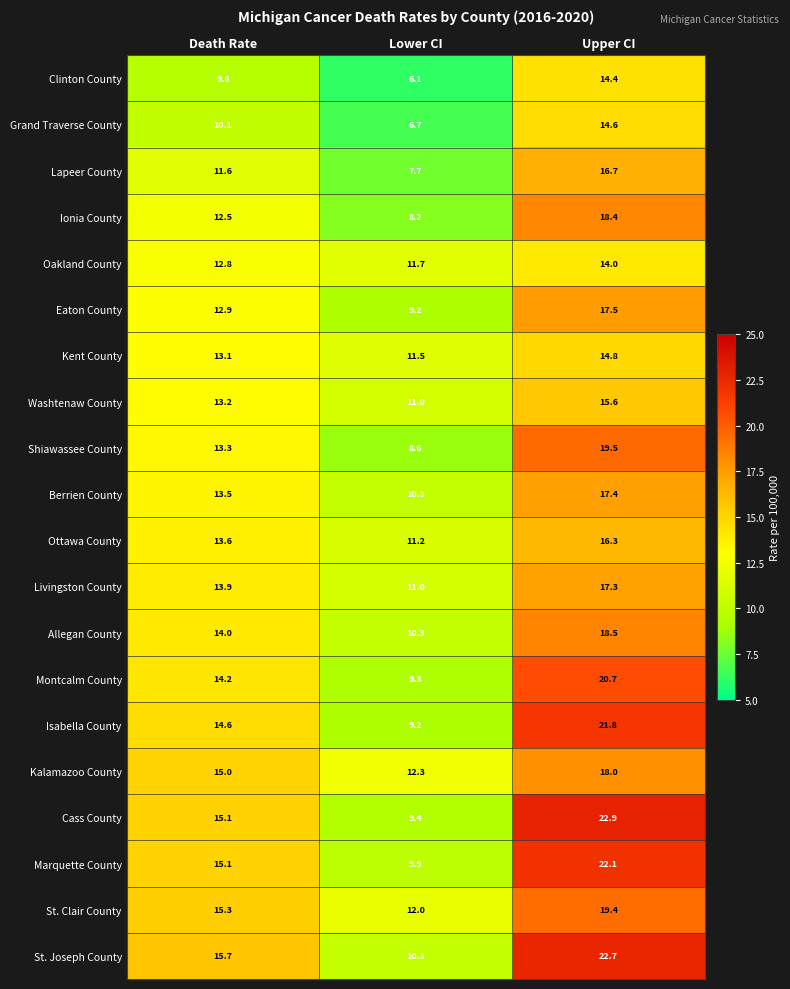

True or false: Ottawa County has a value of 13.6 at Death Rate.

True